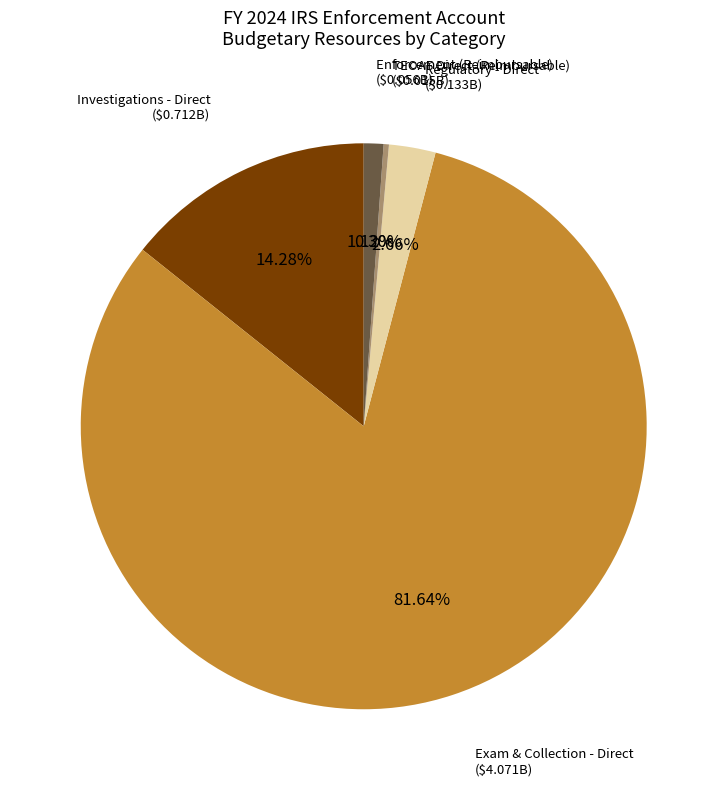

The Enforcement (Reimbursable) slice represents 1% of the pie. True or false?

True